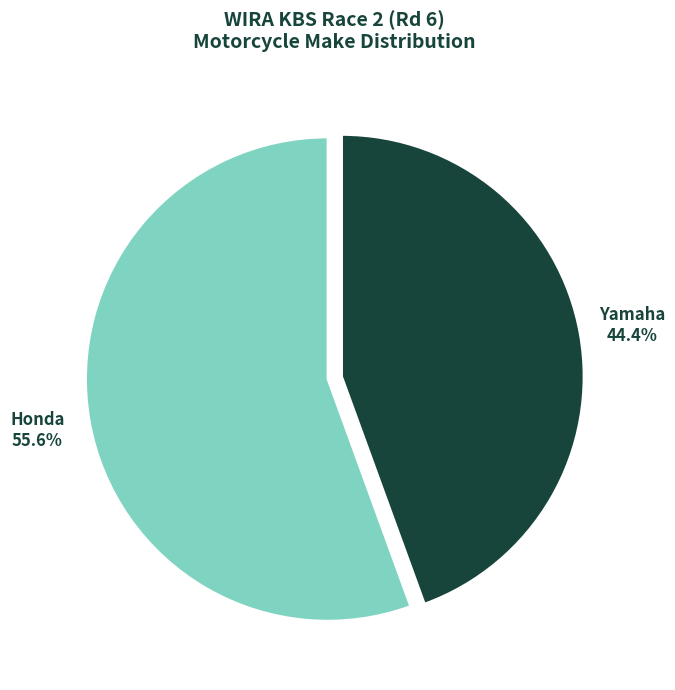

True or false: Yamaha accounts for 44% of the total.

True